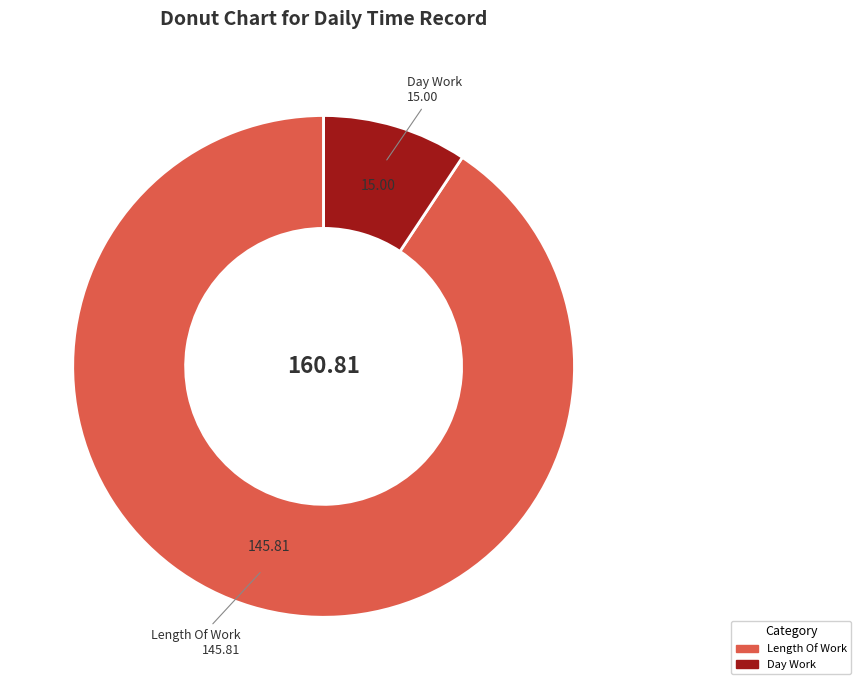

How many slices are in this pie chart?

2